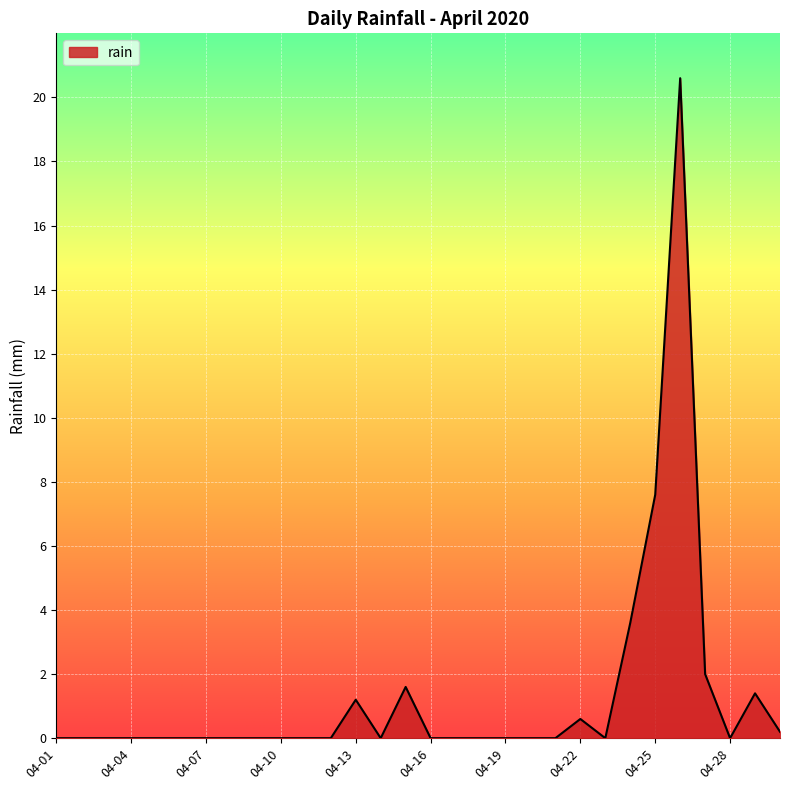

What is the greatest value displayed?

20.6